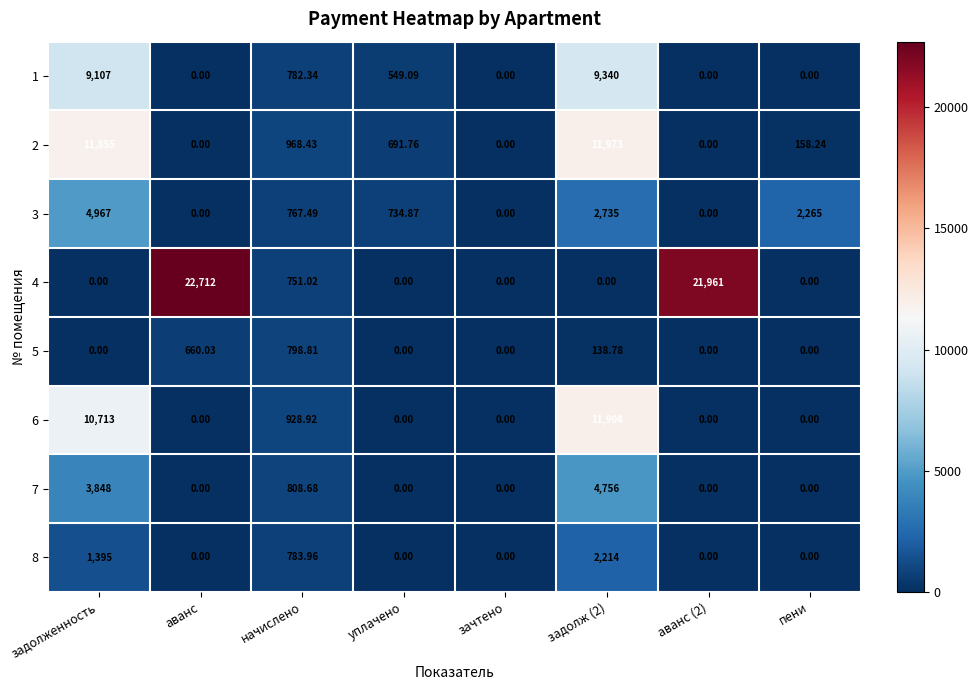

Which series has the largest total across all categories?

4